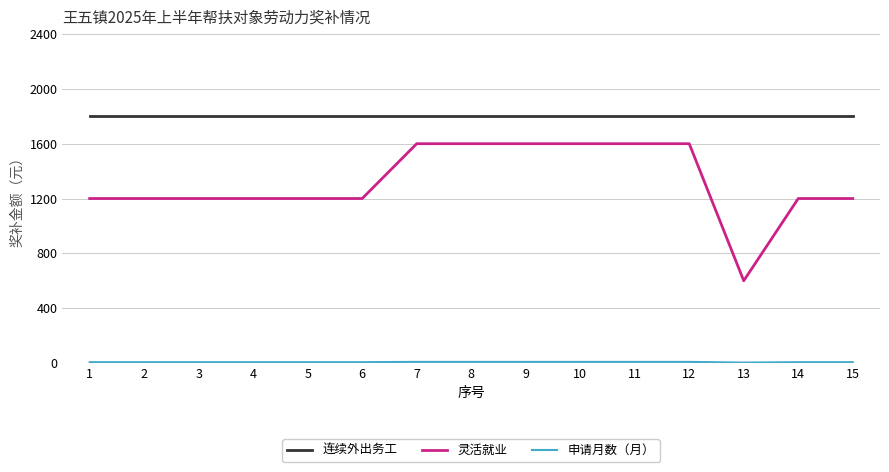

Which series has the largest total across all categories?

连续外出务工